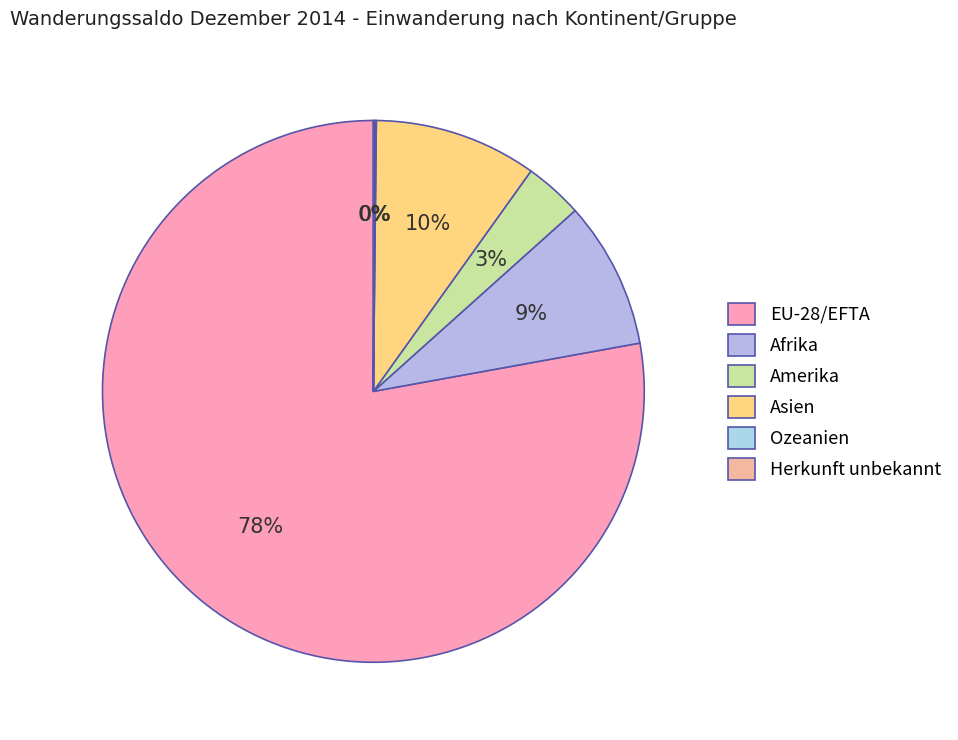

Rank the categories by value from highest to lowest.

EU-28/EFTA, Asien, Afrika, Amerika, Ozeanien, Herkunft unbekannt